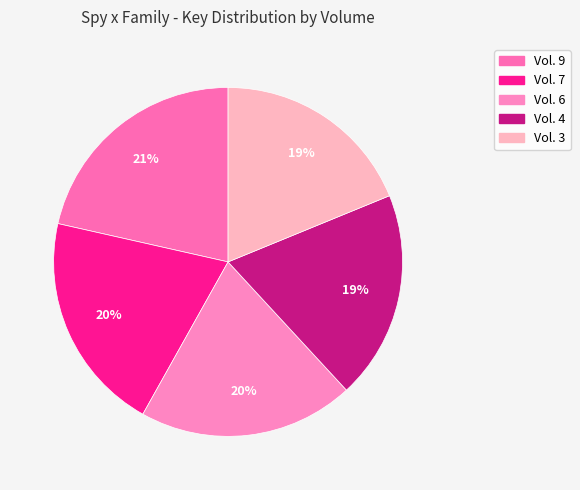

How many segments does this pie chart have?

5